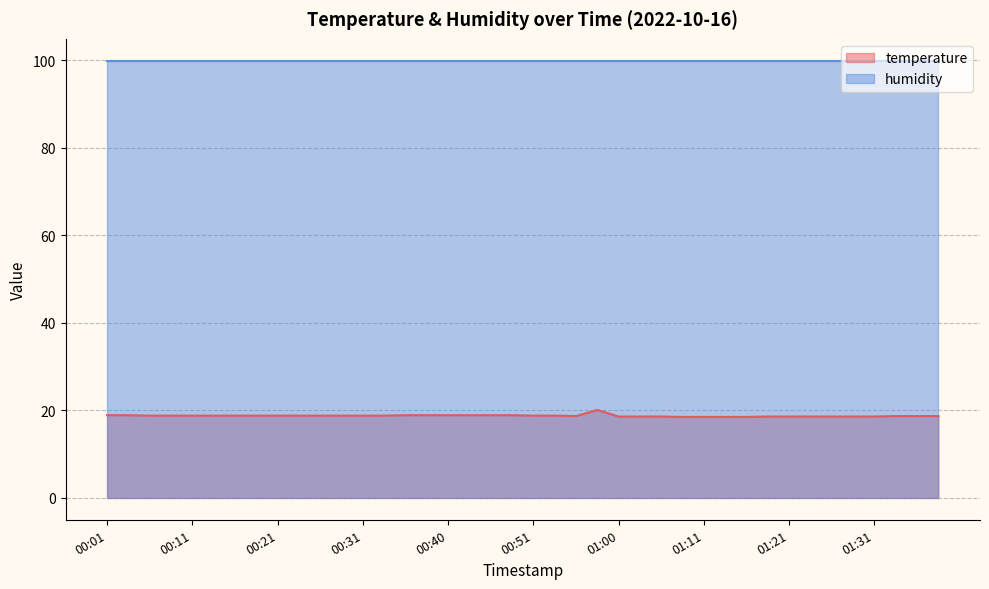

Reading left to right, what are all the values shown in this chart?

18.9	18.9	18.8	18.8	18.8	18.8	18.8	18.8	18.8	18.8	18.8	18.8	18.8	18.8	18.9	18.9	18.9	18.9	18.9	18.9	18.8	18.8	18.7	20.1	18.6	18.6	18.6	18.5	18.5	18.5	18.5	18.6	18.6	18.6	18.6	18.6	18.6	18.7	18.7	18.7